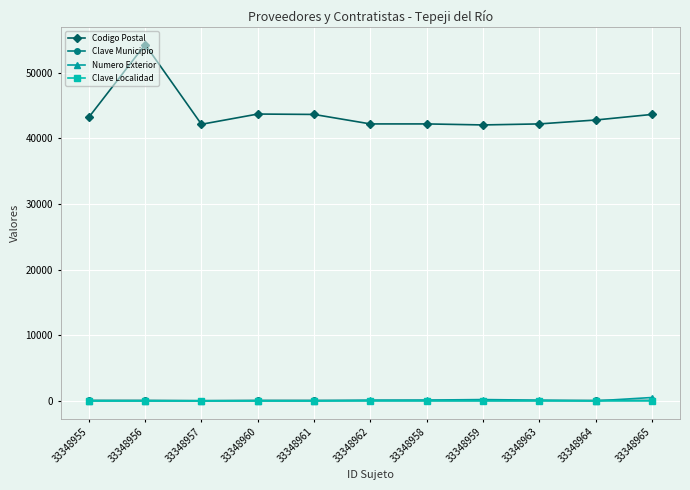

How many lines are shown in the chart?

4